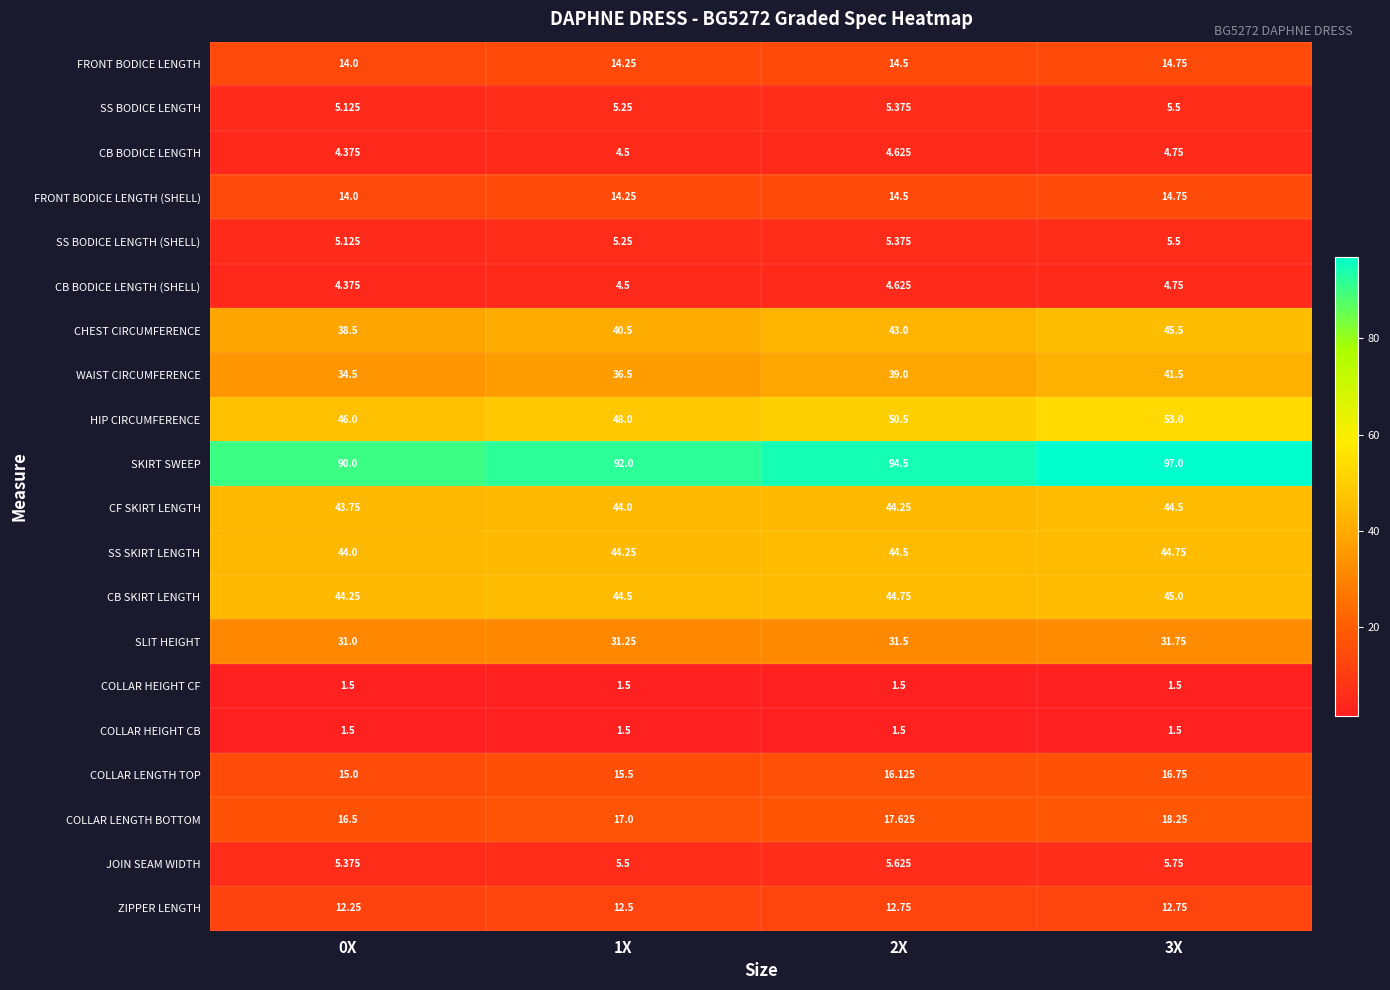

Is the value of HIP CIRCUMFERENCE at 0X greater than the value of CHEST CIRCUMFERENCE at 1X?

Yes